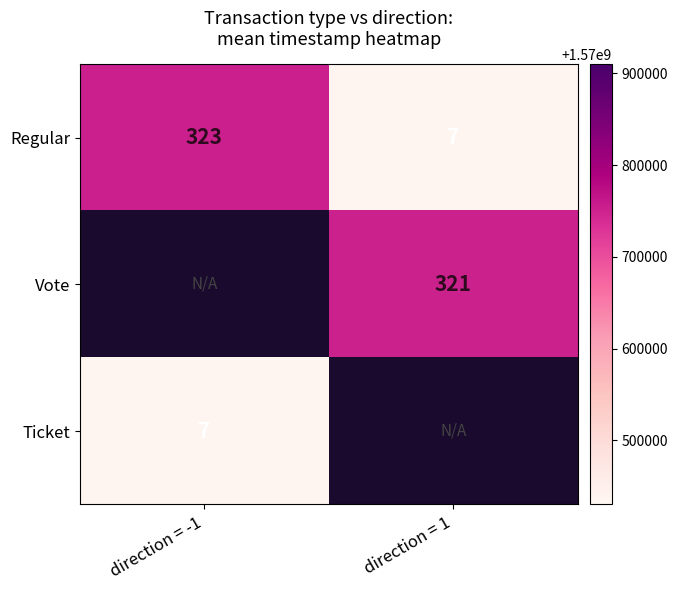

The Ticket series shows 677361646.9 at direction = -1. True or false?

False